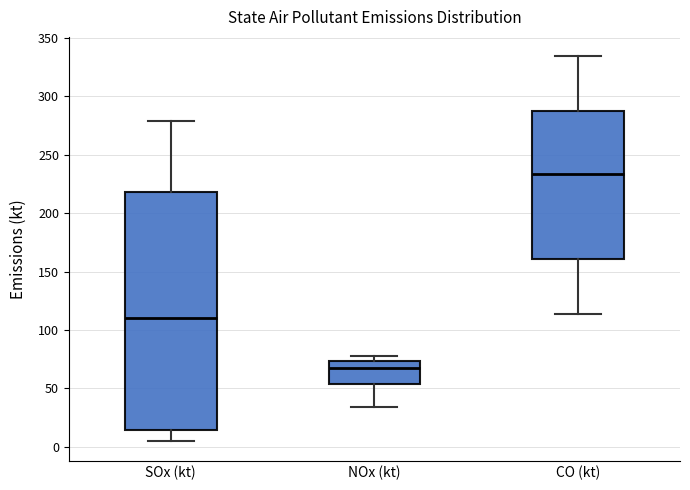

Comparing the boxes themselves (not the whiskers), which one is the tallest?

SOx (kt)